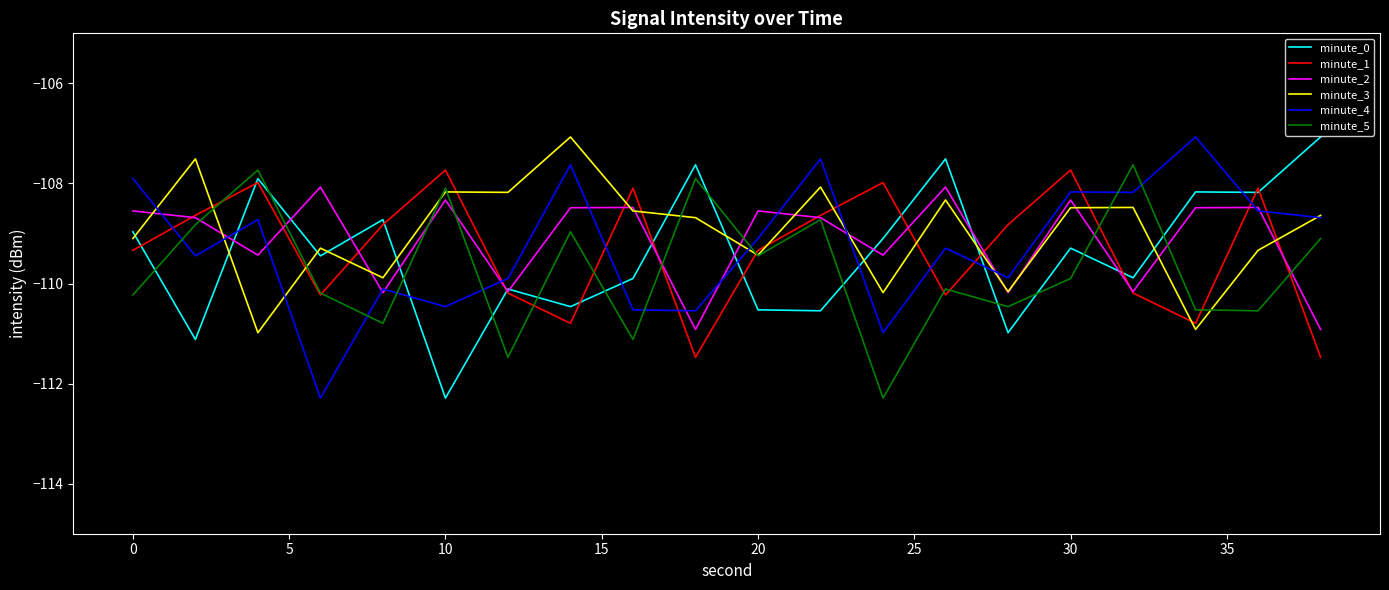

What is the maximum value shown in the chart?

-107.1